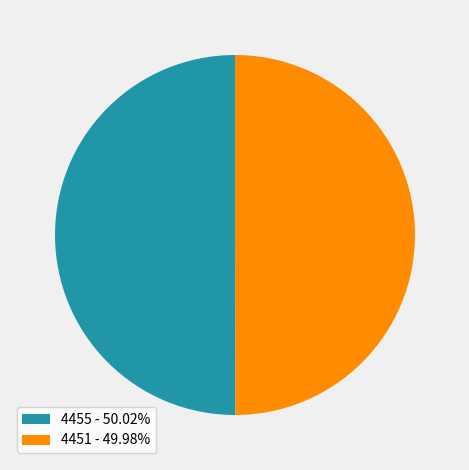

How many segments does this pie chart have?

2